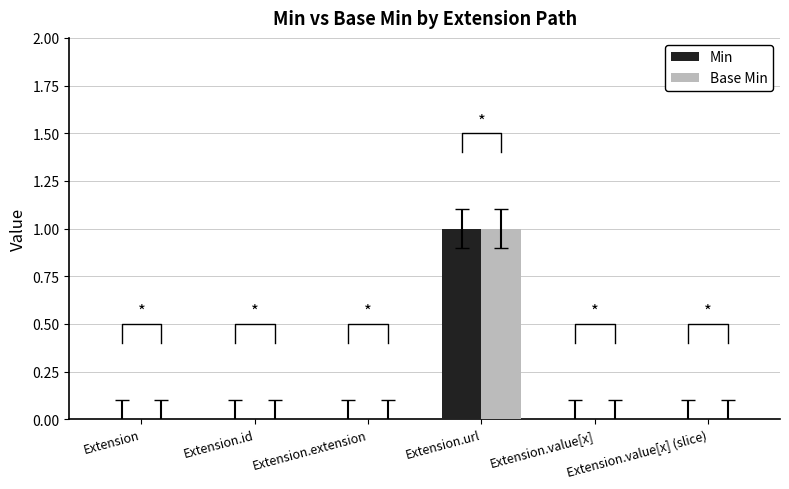

The Min series shows 1 at Extension.value[x]. True or false?

False